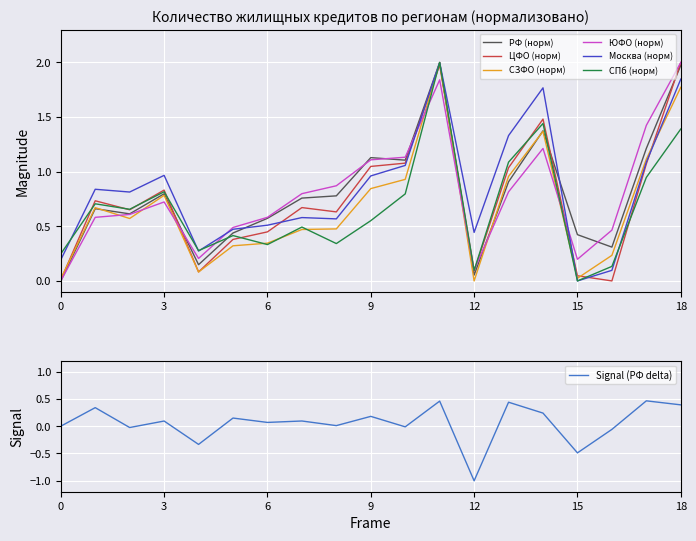

What is the total value across all series at Март 2020?

8.6